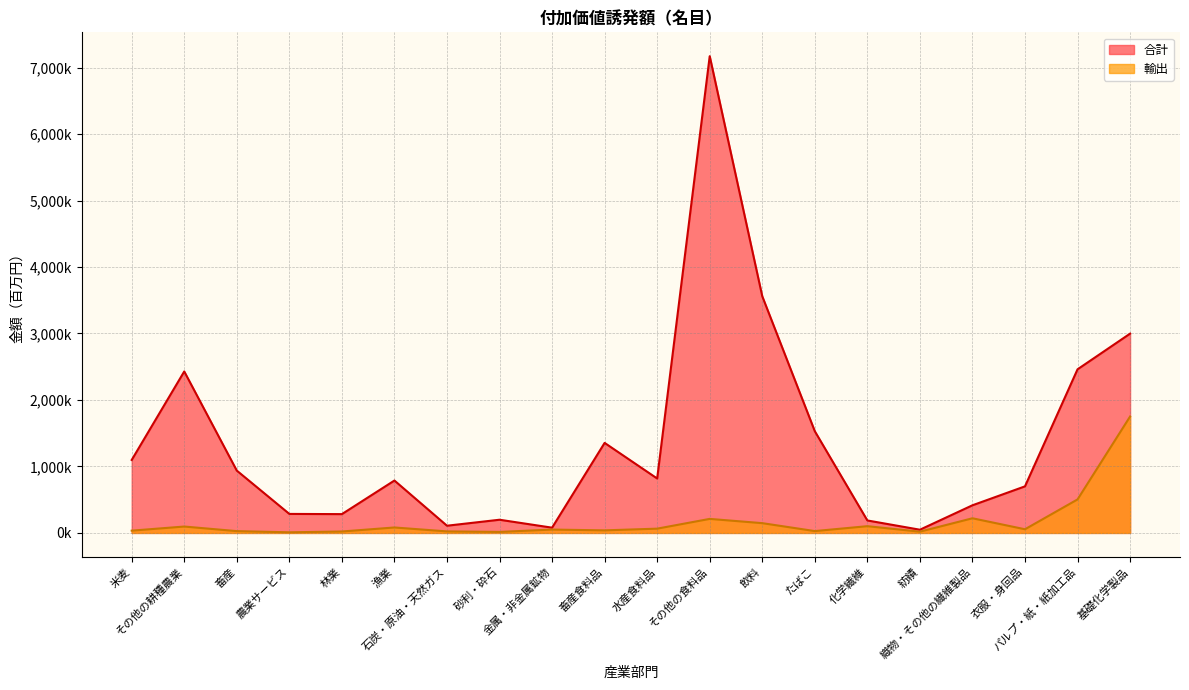

What is the difference between the 合計 values at 基礎化学製品 and 漁業?

2209790